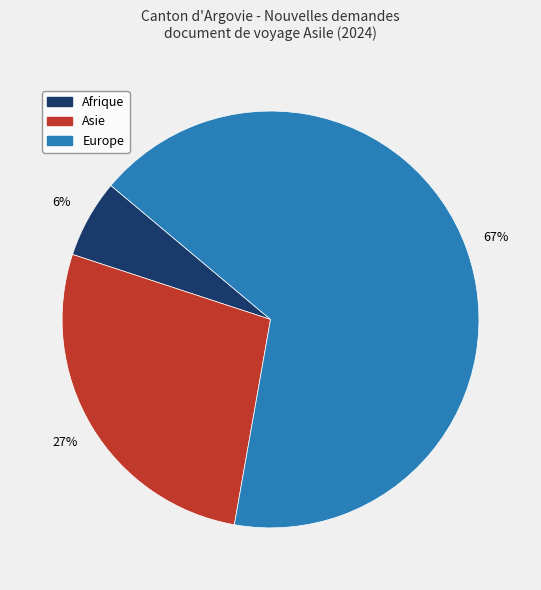

What is the largest slice in the pie chart?

Europe